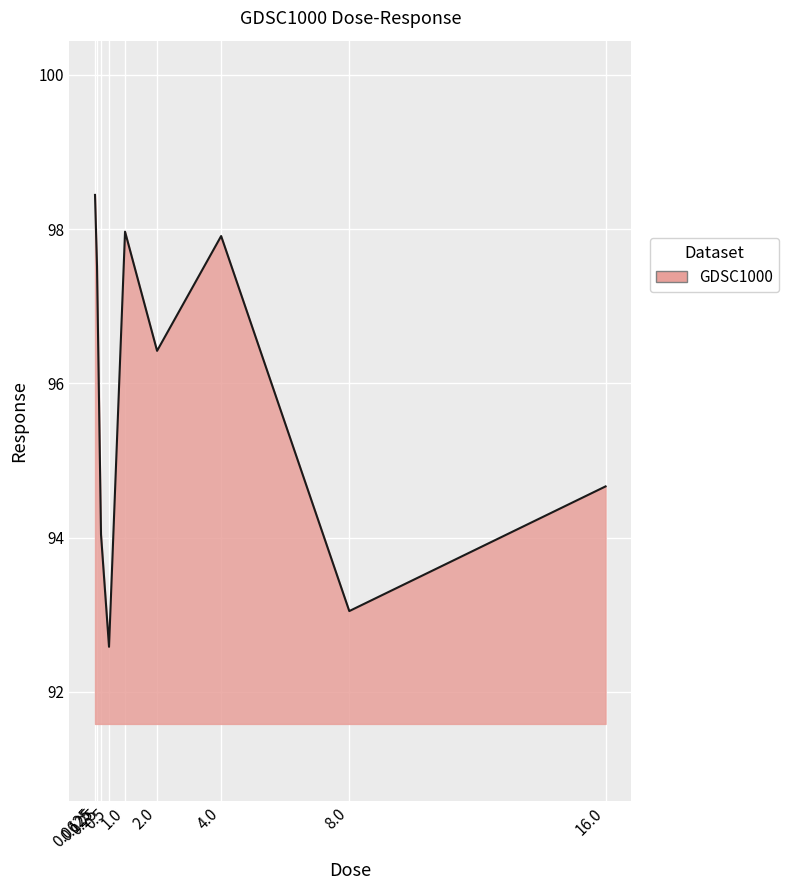

At which category does the data reach its first local valley?

0.5